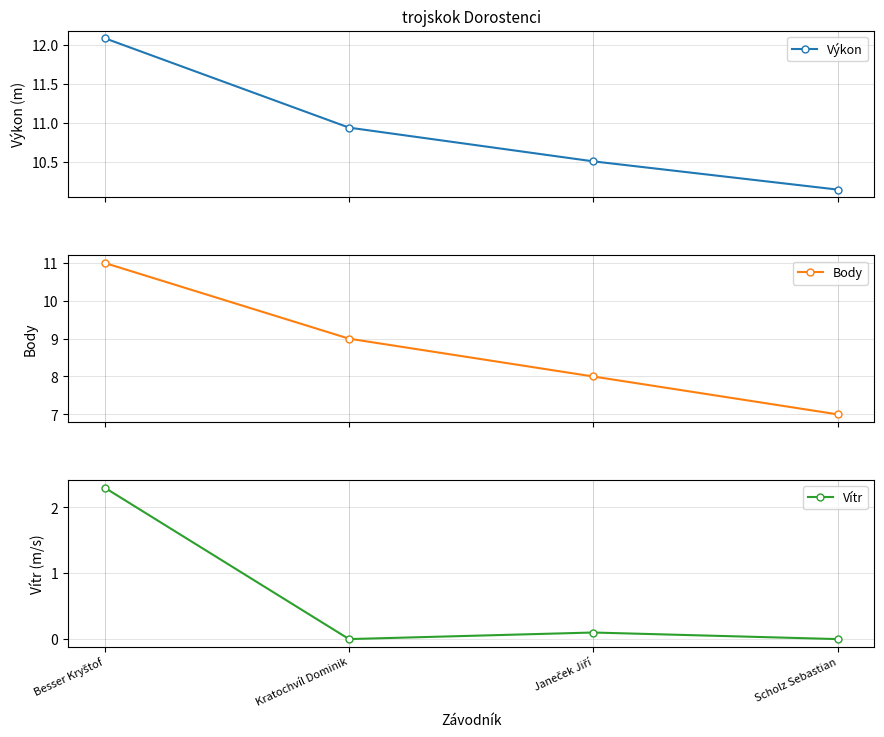

Which has a higher value, Besser Kryštof or Kratochvíl Dominik?

Besser Kryštof